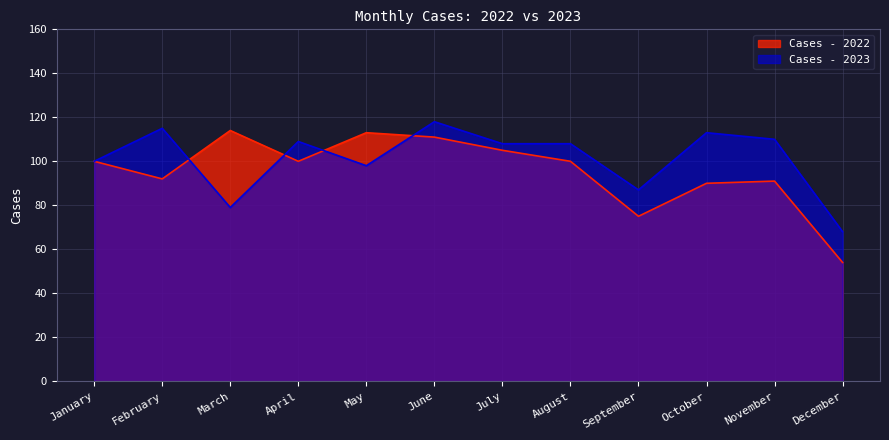

List the series in order of their overall mean, lowest first.

Cases - 2022, Cases - 2023